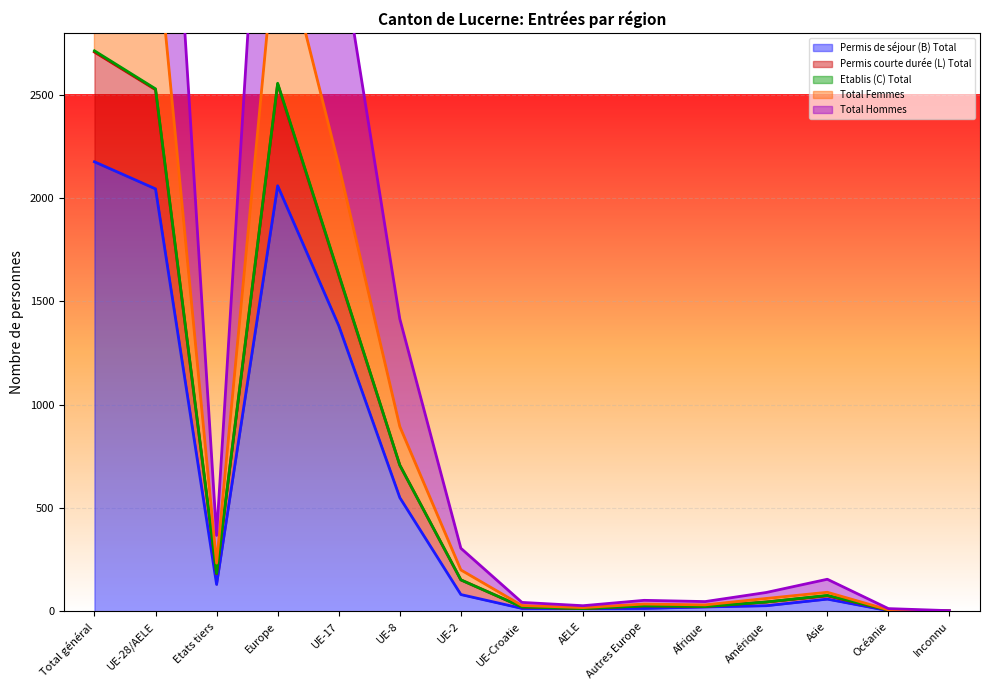

Where is Permis de séjour (B) Total nearest to the value 1089?

UE-17